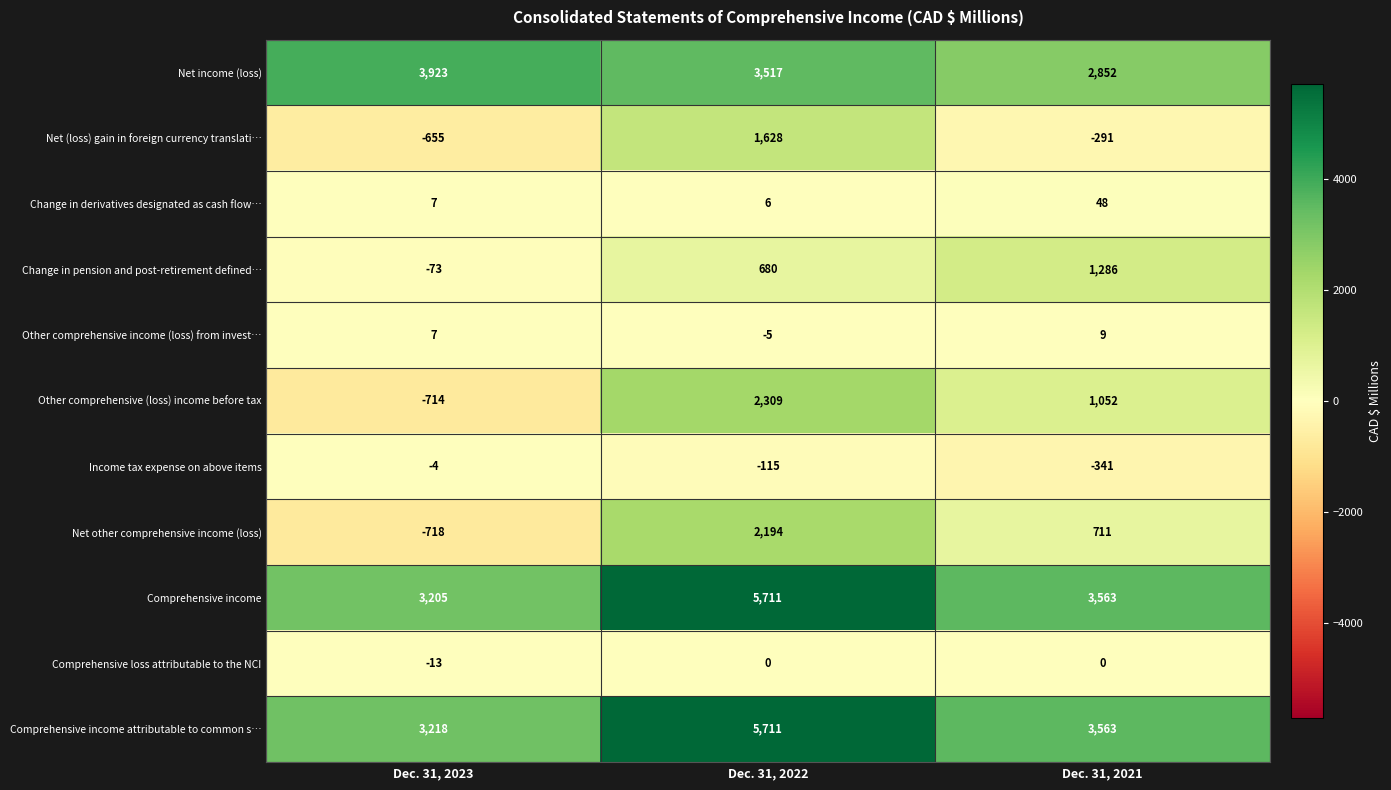

How many positive values does the Other comprehensive (loss) income before tax series have?

2